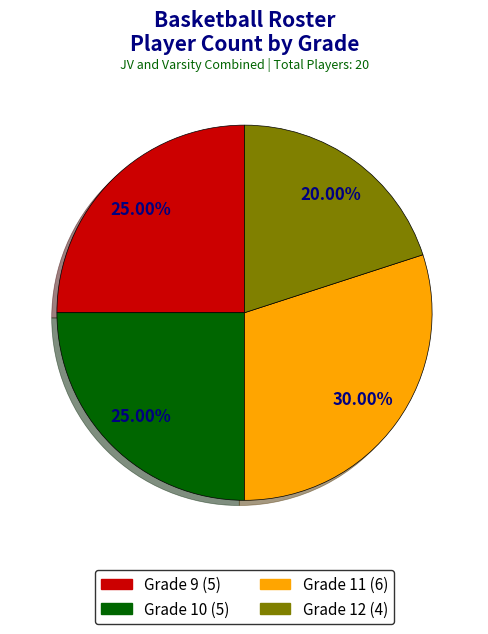

Which slice is the smallest?

Grade 12